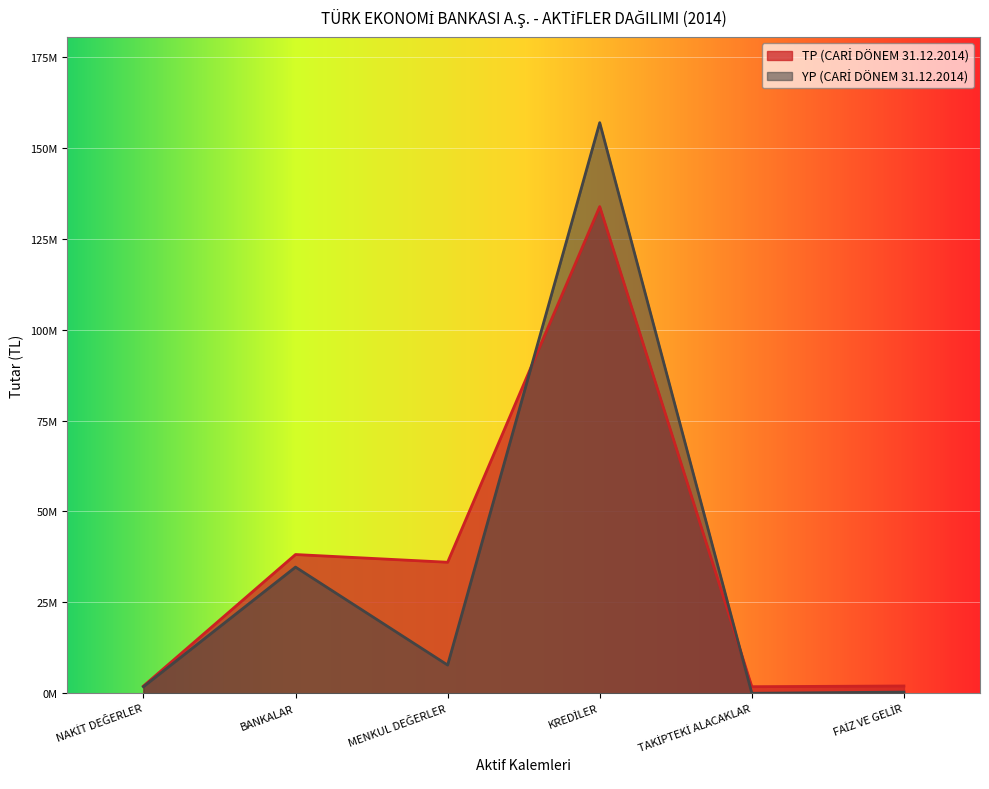

True or false: YP (CARİ DÖNEM 31.12.2014) has a value of 7762416 at MENKUL DEĞERLER.

True